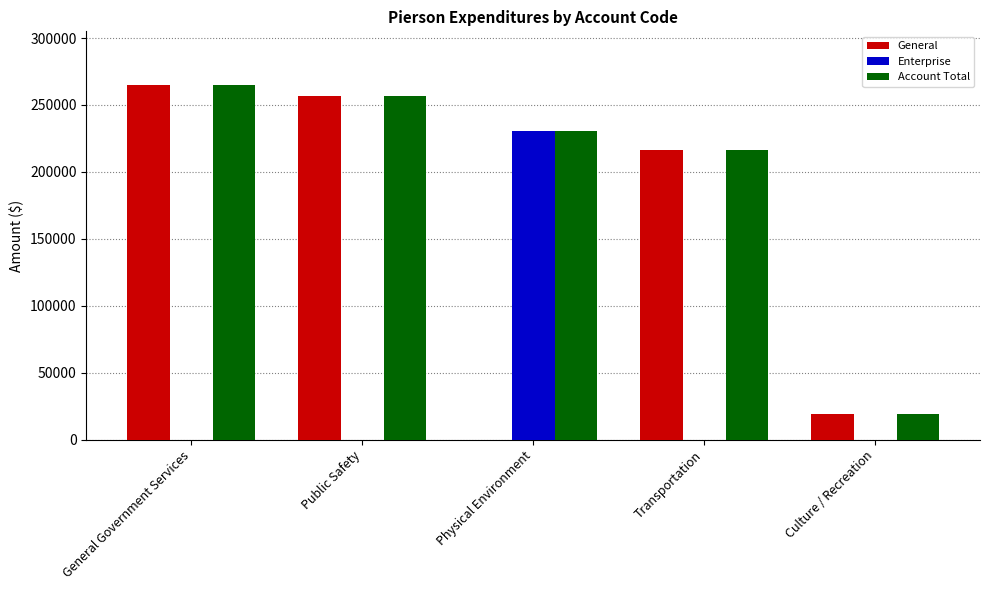

What is the greatest value displayed?

265236